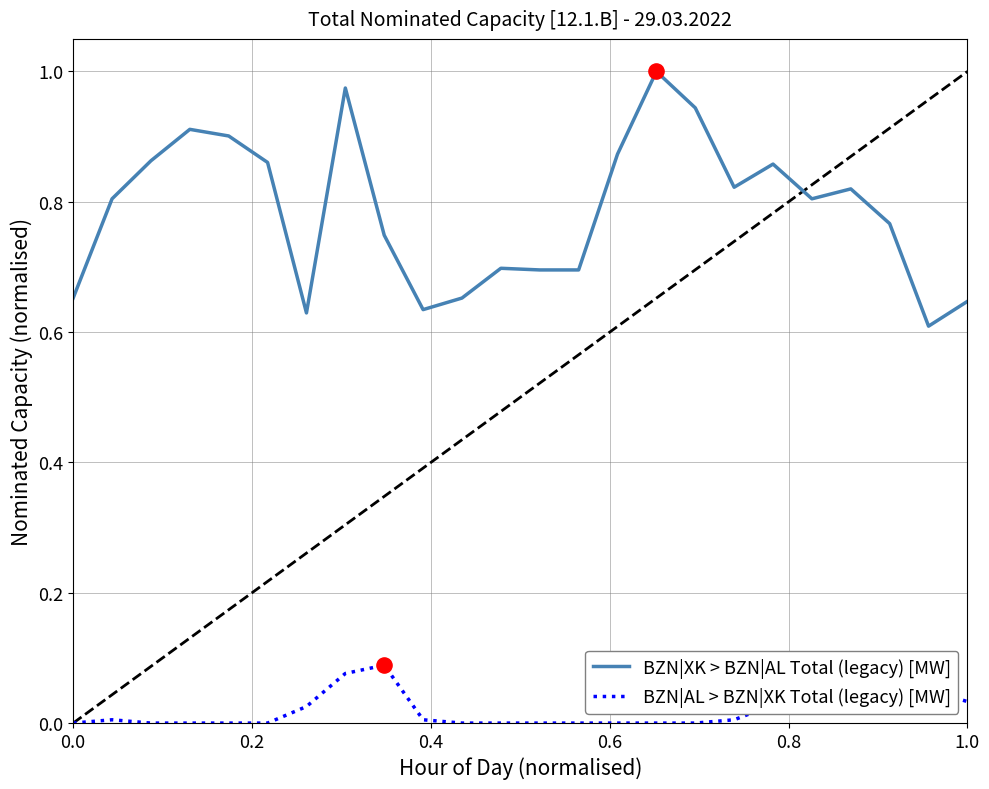

Which series has the largest total across all categories?

BZN|XK > BZN|AL Total (legacy) [MW]